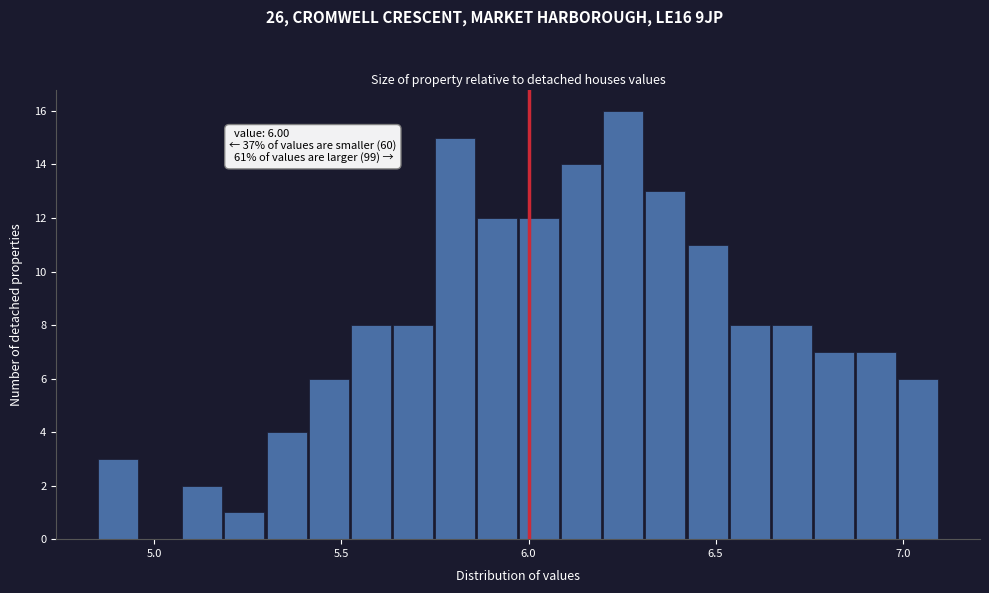

Around what value on the x-axis is the tallest bar? Give the approximate position of its centre, as read against the axis.

6.25